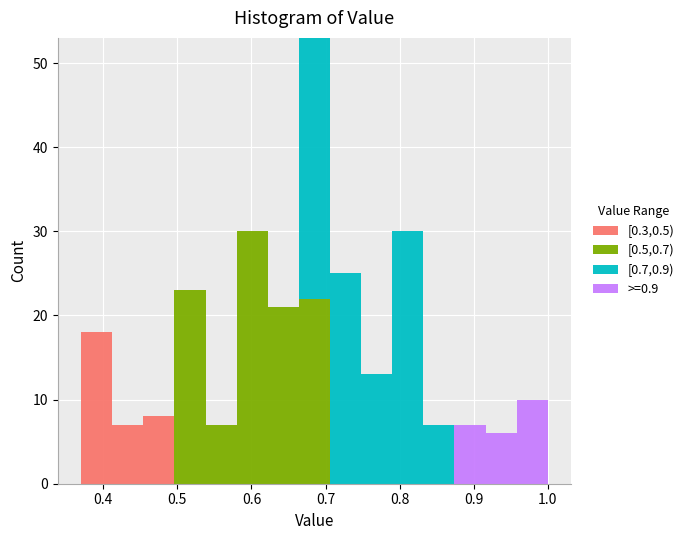

Reading left to right, list every stacked bar in this chart as the range it spans on the x-axis followed by its total height. Neither the bar edges nor the heights are printed on the chart, so give them approximately, as read against the axes.

0.370 to 0.412: 18
0.412 to 0.454: 7
0.454 to 0.496: 8
0.496 to 0.538: 23
0.538 to 0.580: 7
0.580 to 0.622: 30
0.622 to 0.664: 21
0.664 to 0.706: 53
0.706 to 0.748: 25
0.748 to 0.790: 13
0.790 to 0.832: 30
0.832 to 0.874: 7
0.874 to 0.916: 7
0.916 to 0.958: 6
0.958 to 1.000: 10